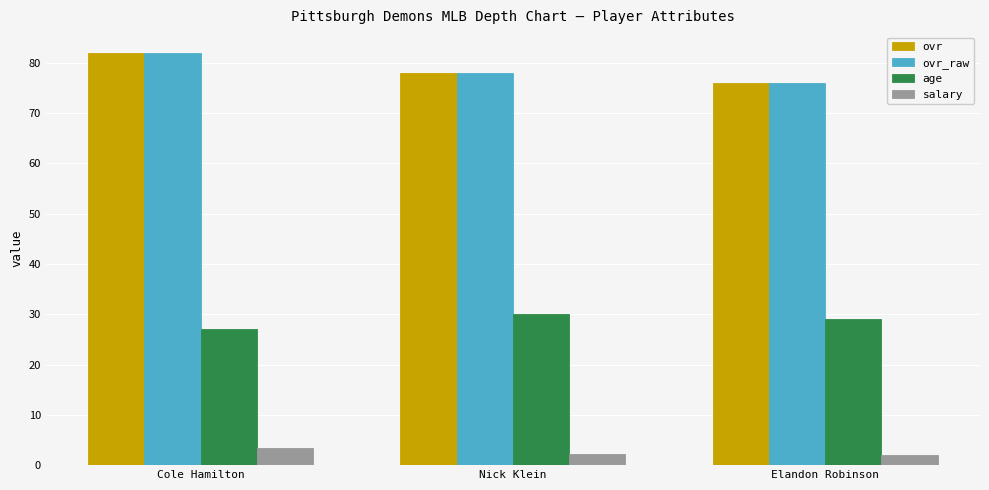

What is the difference between the salary values at Cole Hamilton and Elandon Robinson?

1.3